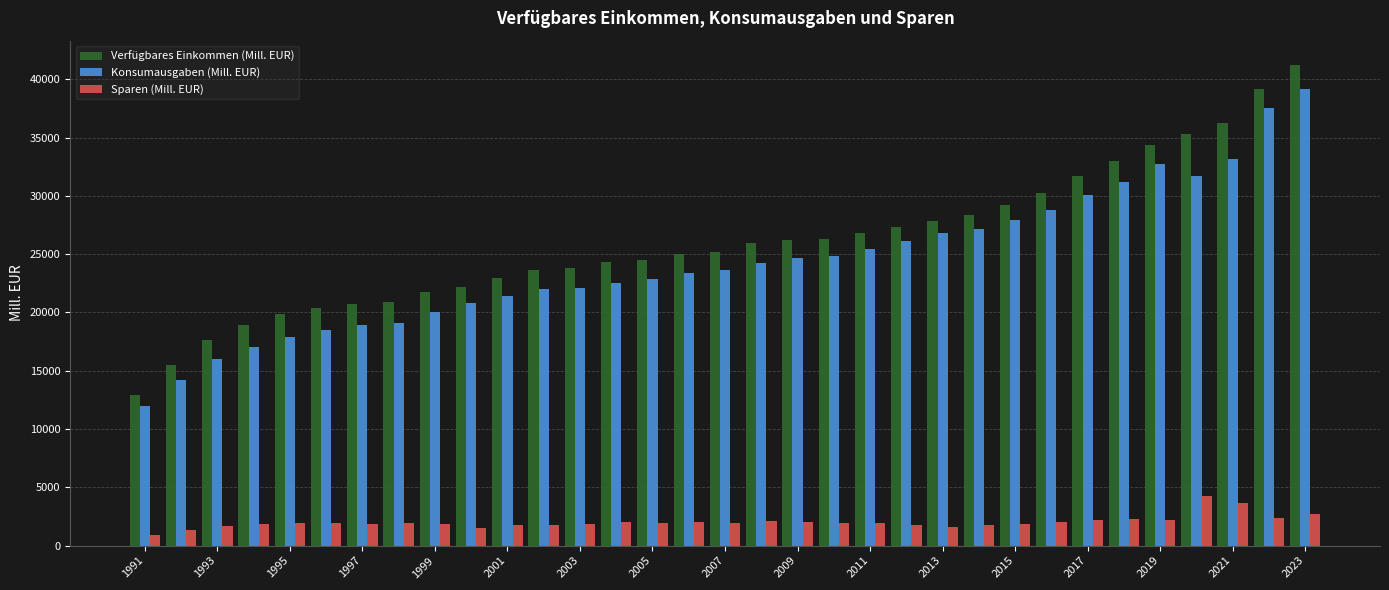

What is the difference between the maximum and minimum values in the Konsumausgaben (Mill. EUR) series?

27158.7